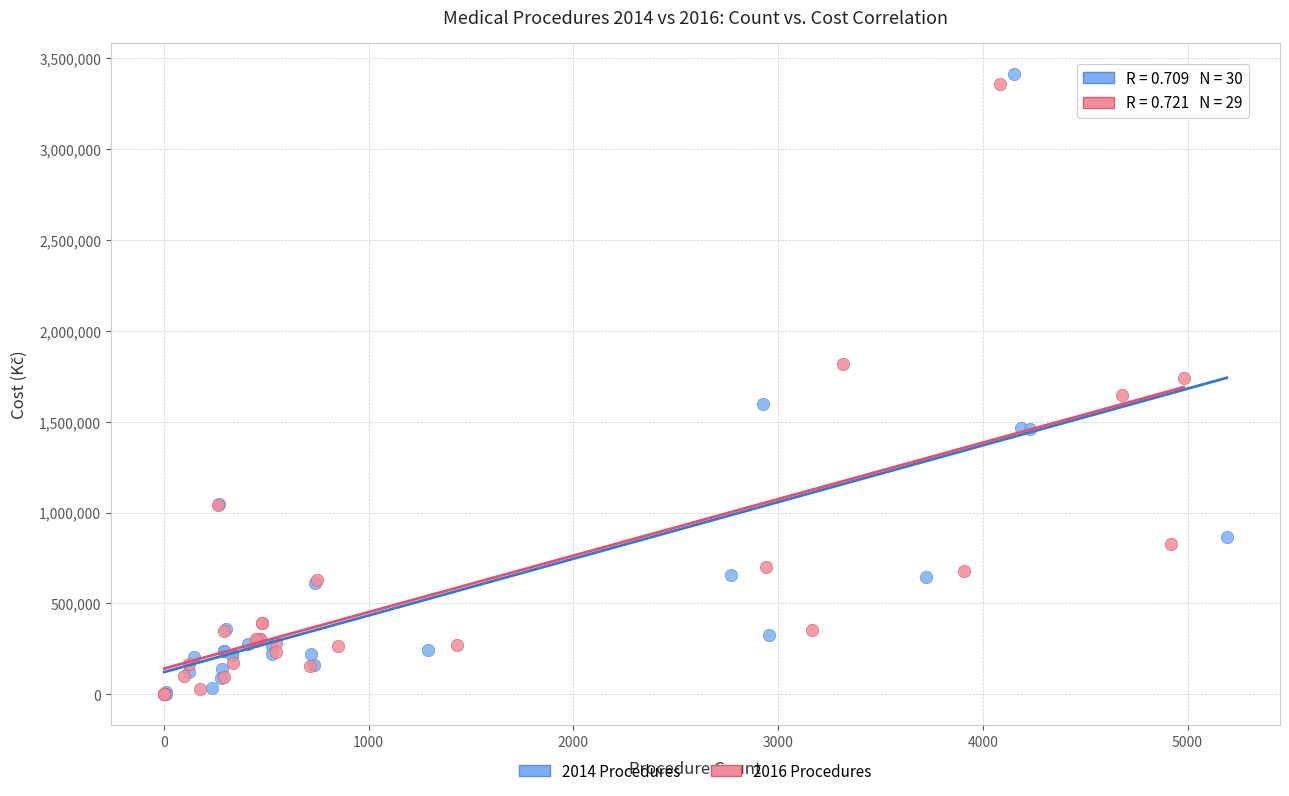

Which series has the largest Y range (max minus min)?

2014 Procedures